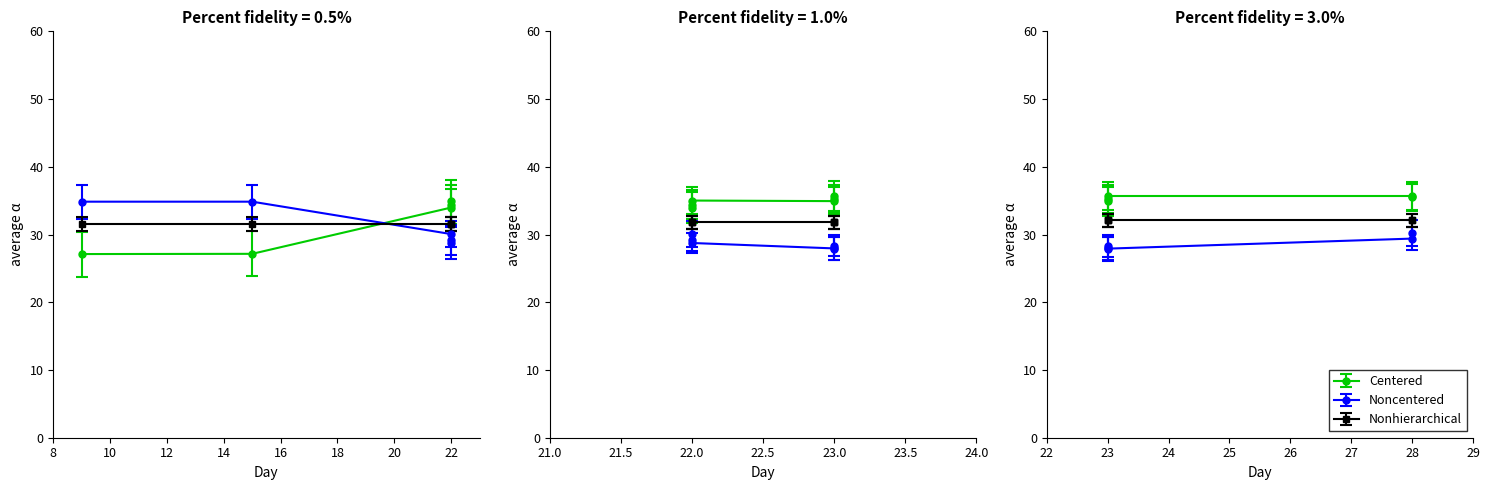

Does the chart have visible grid lines?

No